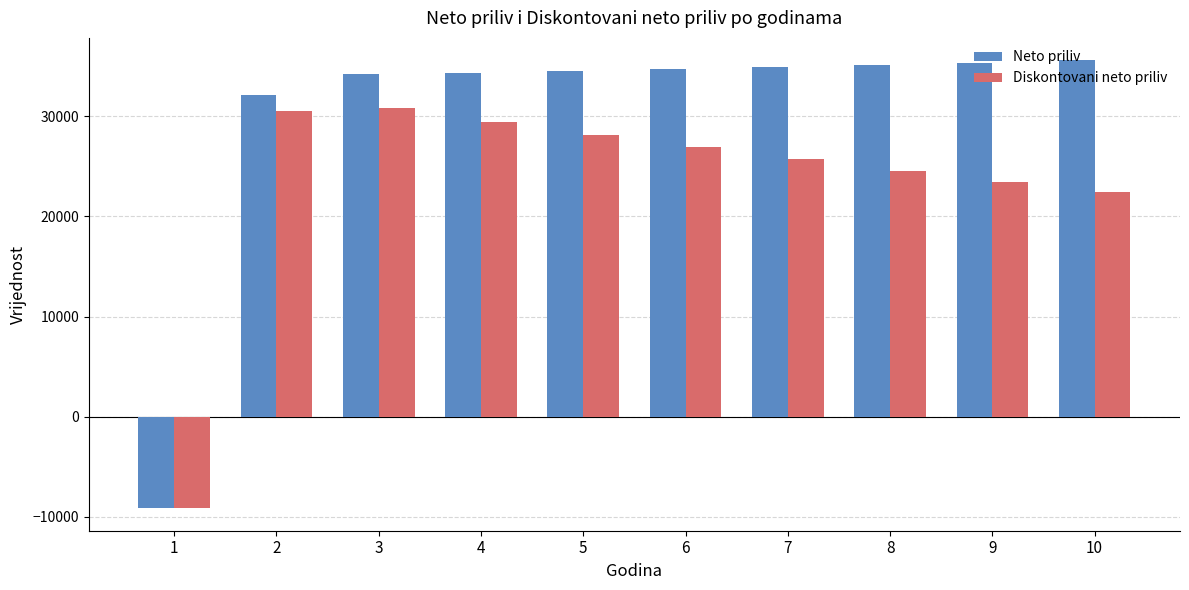

True or false: Neto priliv has a value of 34749.8 at 6.

True